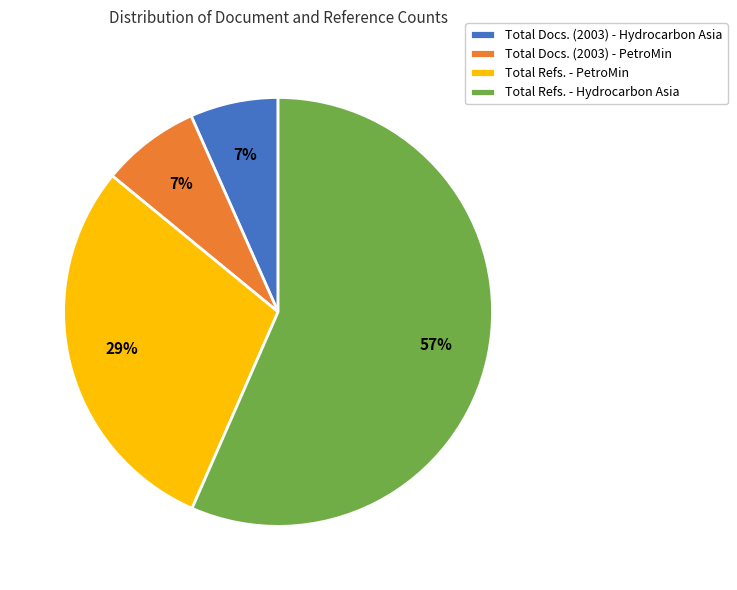

What is the largest slice in the pie chart?

Total Refs. - Hydrocarbon Asia